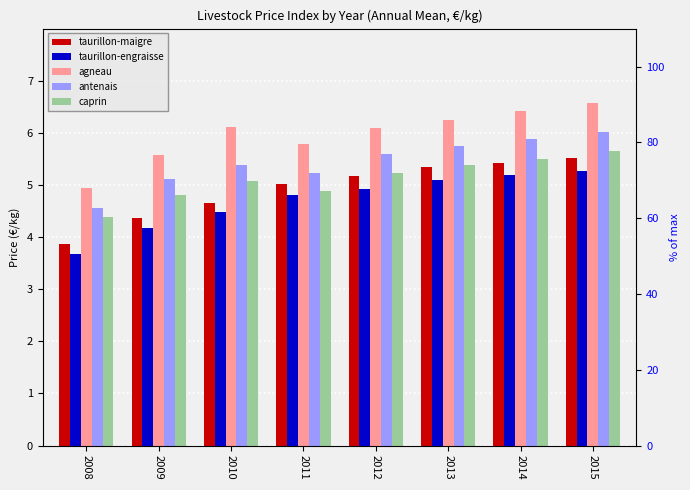

Reading right to left, list all the values displayed in this chart.

taurillon-maigre: 5.5	5.4	5.3	5.2	5.0	4.7	4.4	3.9
taurillon-engraisse: 5.3	5.2	5.1	4.9	4.8	4.5	4.2	3.7
agneau: 6.6	6.4	6.2	6.1	5.8	6.1	5.6	4.9
antenais: 6.0	5.9	5.8	5.6	5.2	5.4	5.1	4.5
caprin: 5.7	5.5	5.4	5.2	4.9	5.1	4.8	4.4